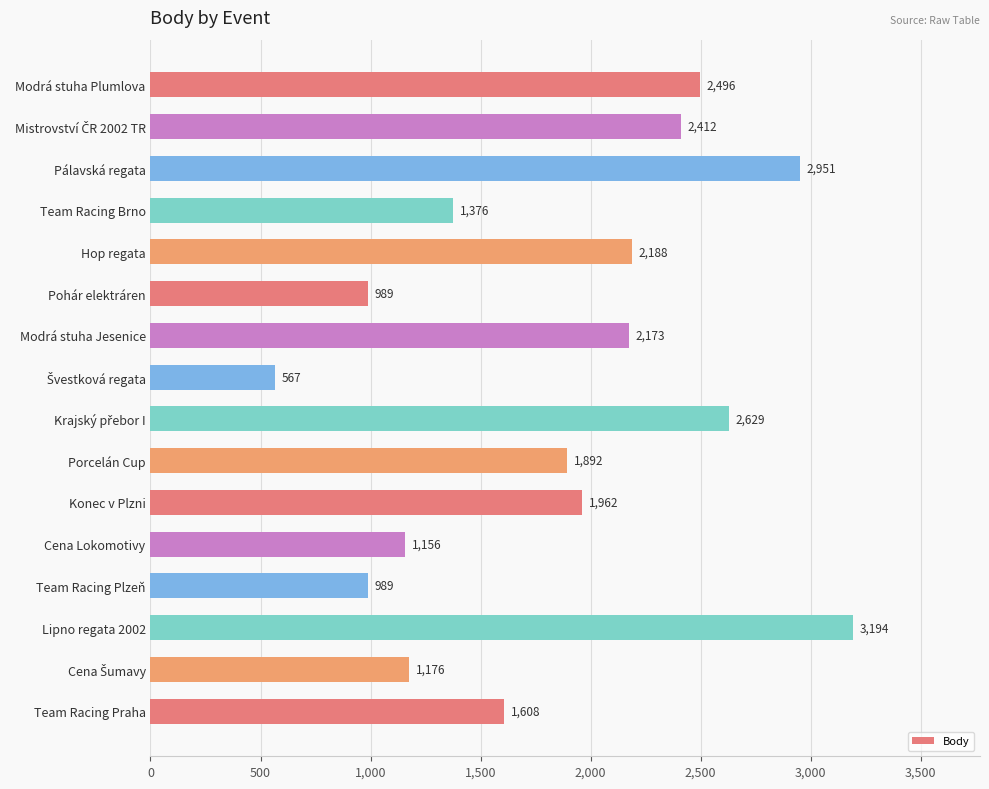

True or false: the data shows 3194 at Lipno regata 2002.

True